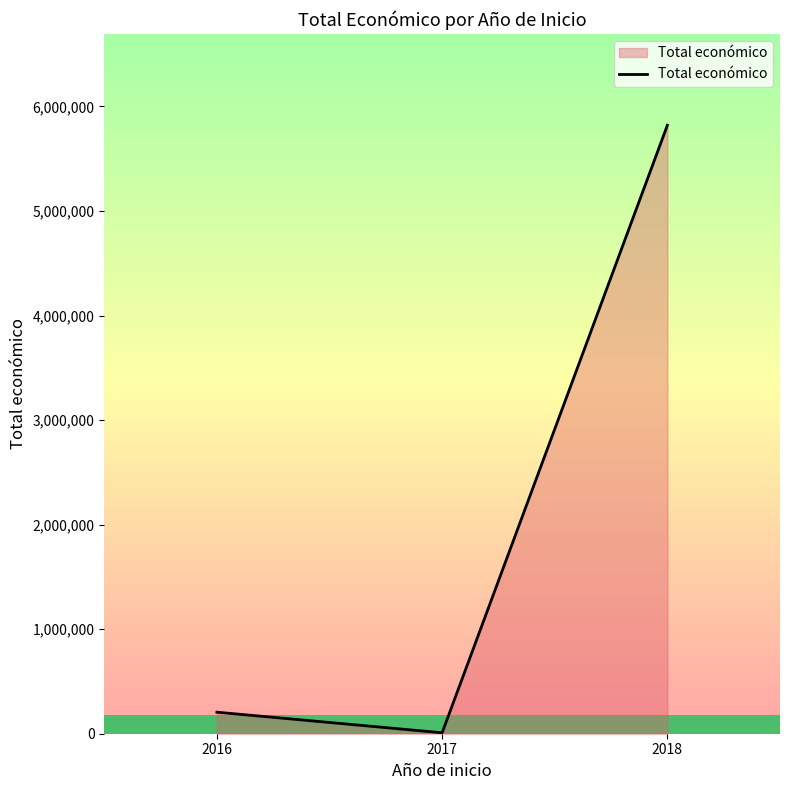

What is the greatest value displayed?

5819964